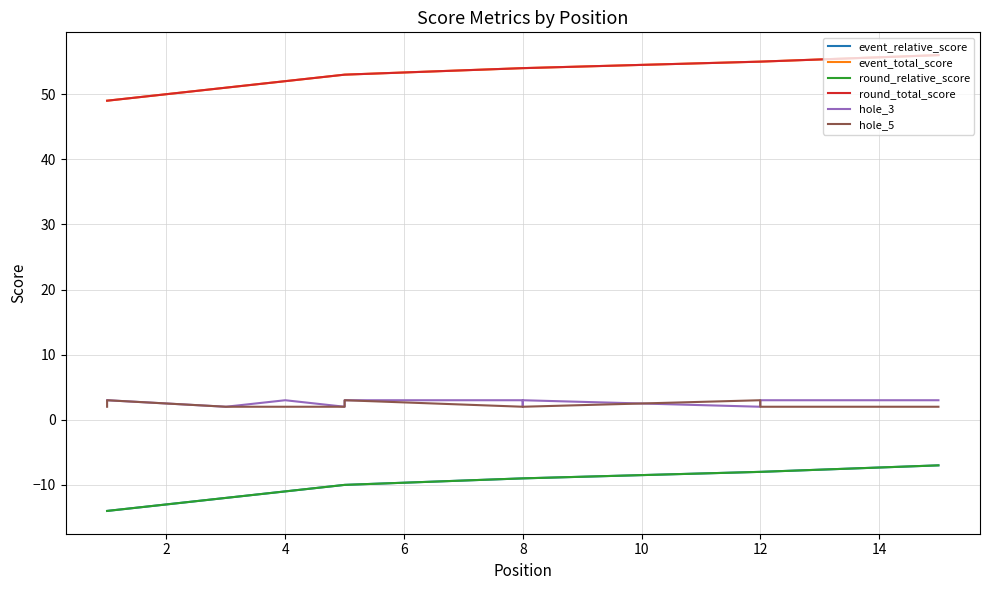

At 2, list the series in order from largest to smallest.

event_total_score, round_total_score, hole_3, hole_5, event_relative_score, round_relative_score